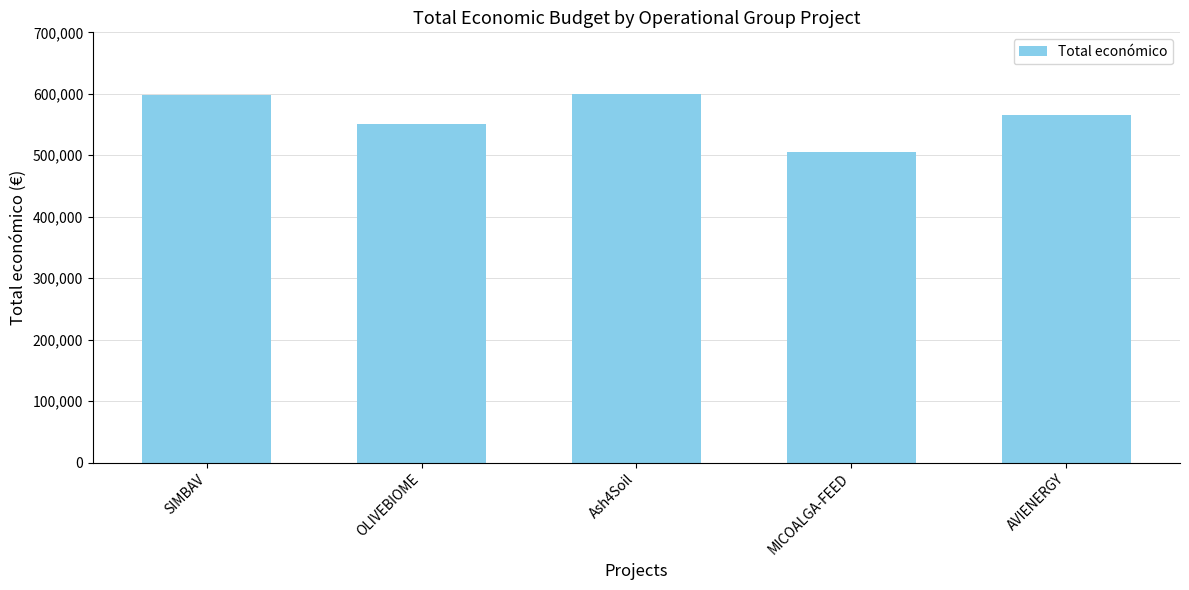

What is the label of the 2nd bar from the right?

MICOALGA-FEED